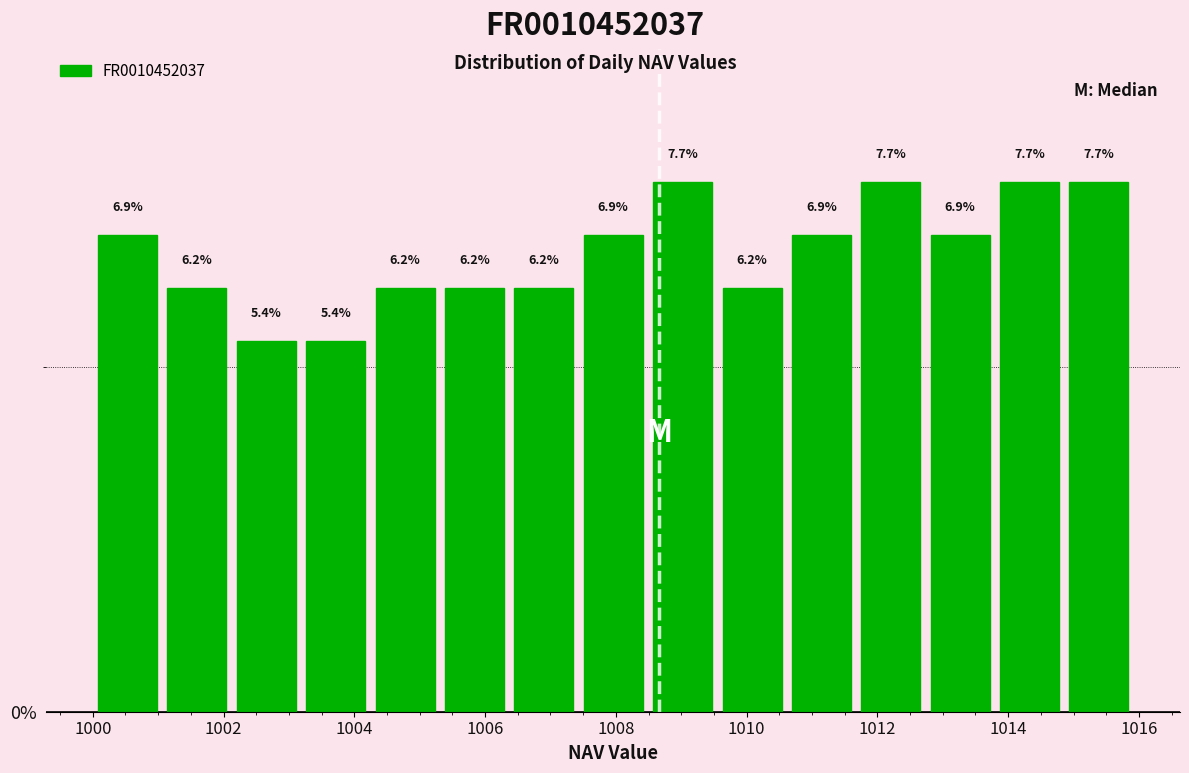

Reading left to right, list every bar in this chart as the range it spans on the x-axis followed by its height. The bar edges are not printed on the chart, so give them approximately, as read against the axis.

1000.0 to 1001.0: 6.9
1001.0 to 1002.2: 6.2
1002.2 to 1003.2: 5.4
1003.2 to 1004.2: 5.4
1004.2 to 1005.4: 6.2
1005.4 to 1006.4: 6.2
1006.4 to 1007.4: 6.2
1007.4 to 1008.4: 6.9
1008.4 to 1009.6: 7.7
1009.6 to 1010.6: 6.2
1010.6 to 1011.6: 6.9
1011.6 to 1012.8: 7.7
1012.8 to 1013.8: 6.9
1013.8 to 1014.8: 7.7
1014.8 to 1016.0: 7.7